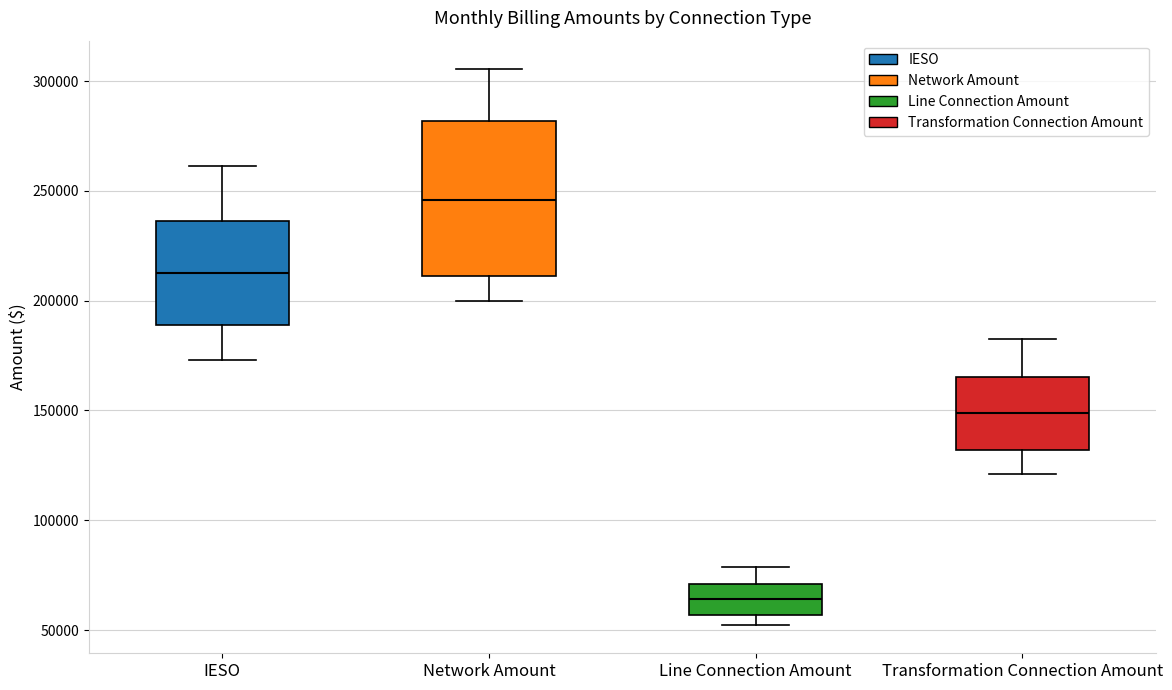

Where is the upper edge of the box for Line Connection Amount on the y-axis? The values are not printed on the chart, so give them approximately, as read against the axis.

70000